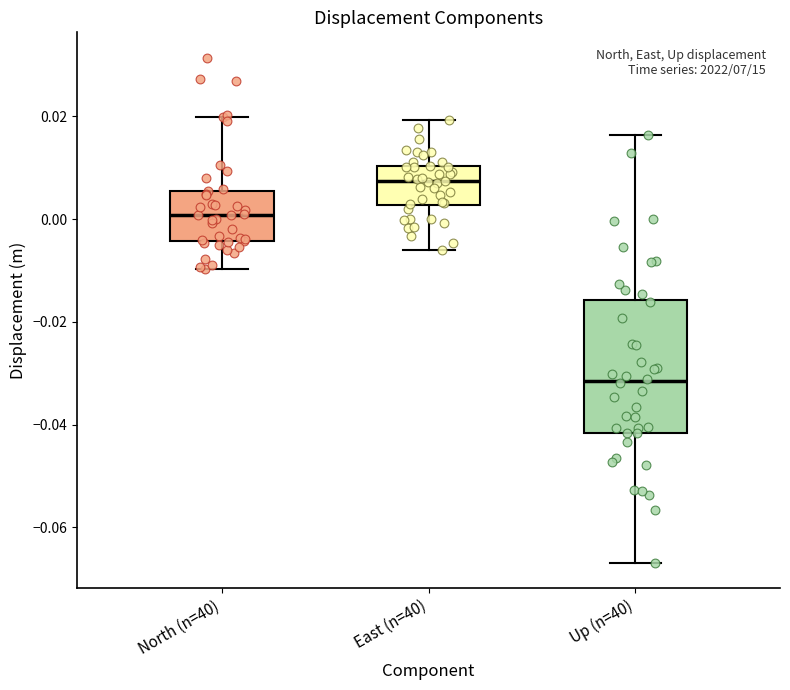

Comparing the boxes themselves (not the whiskers), which one is the tallest?

Up (n=40)